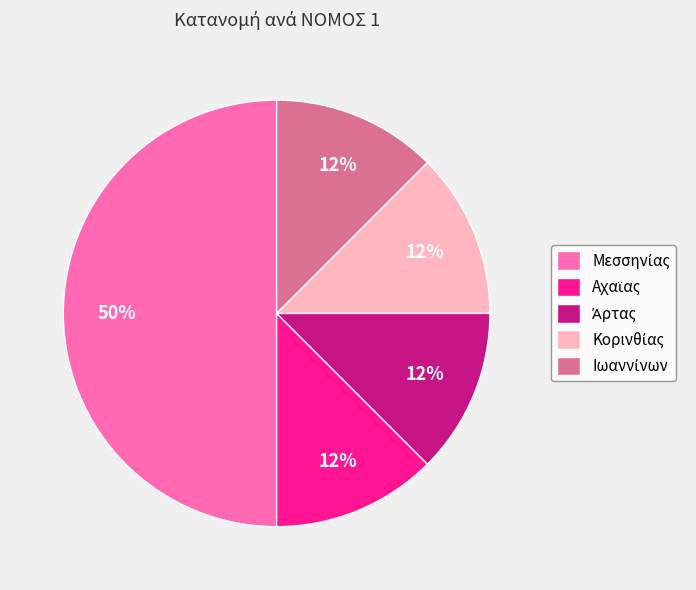

To the nearest percent, what is the average slice percentage?

20%